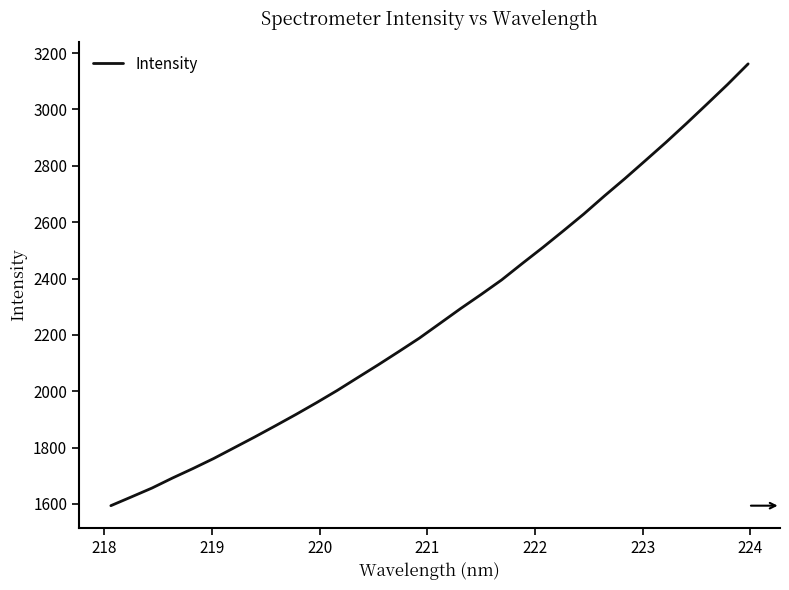

Is this an area chart (filled region under the line)?

No